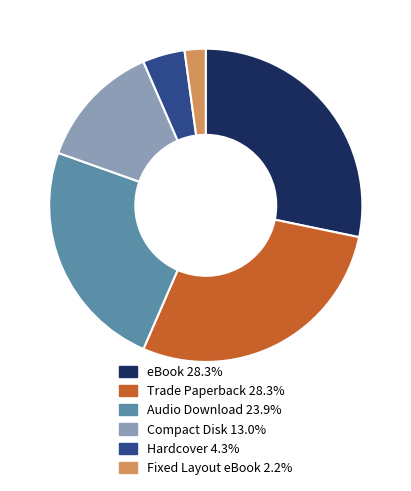

Which slice is the smallest?

Fixed Layout eBook